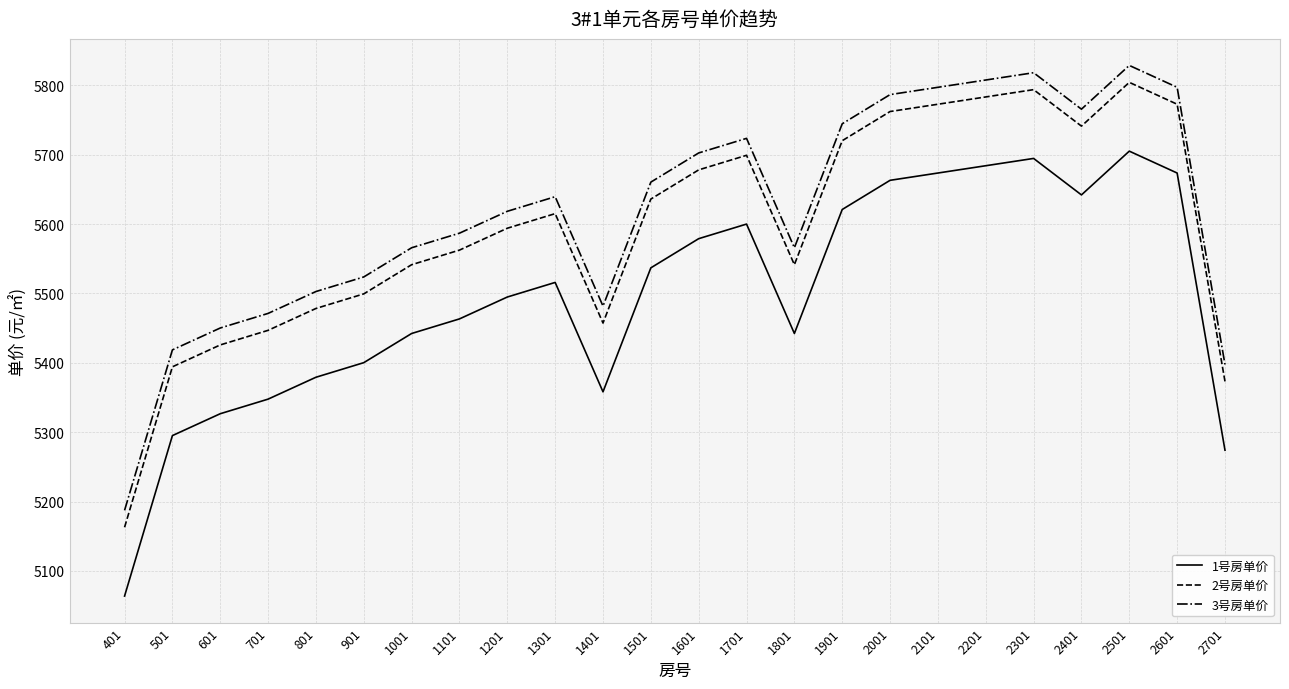

Rank the series by their average value, from highest to lowest.

3号房单价, 2号房单价, 1号房单价